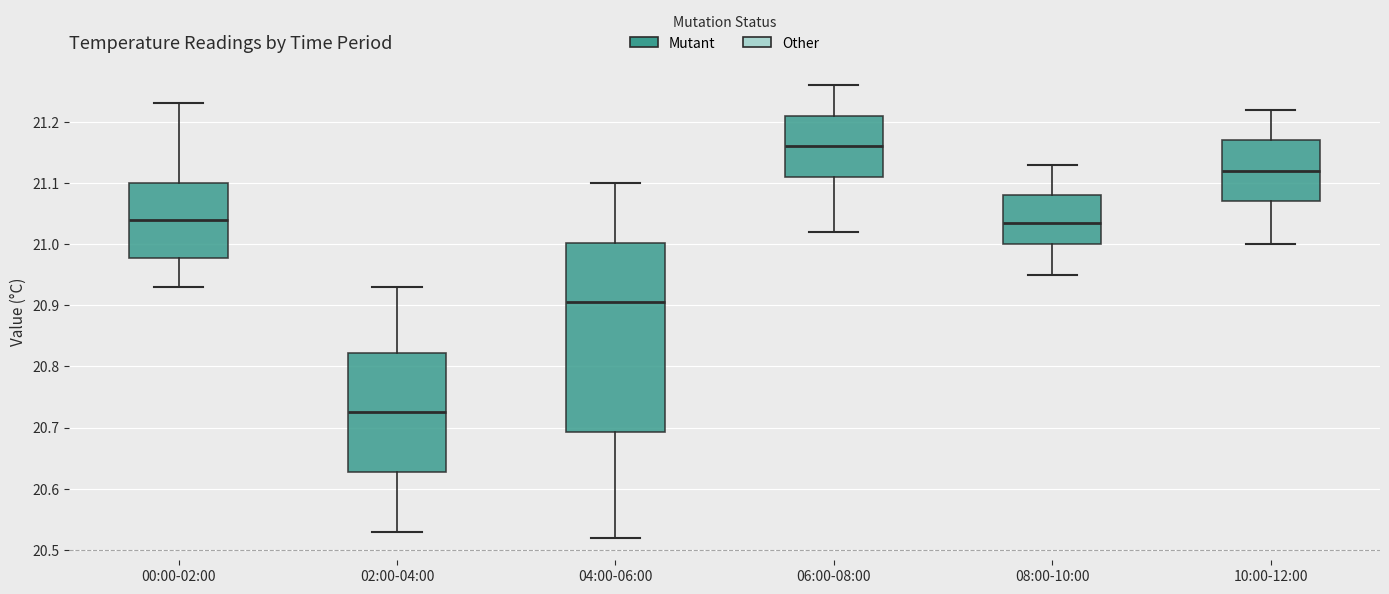

Which box is the tallest, from its lower edge to its upper edge?

04:00-06:00